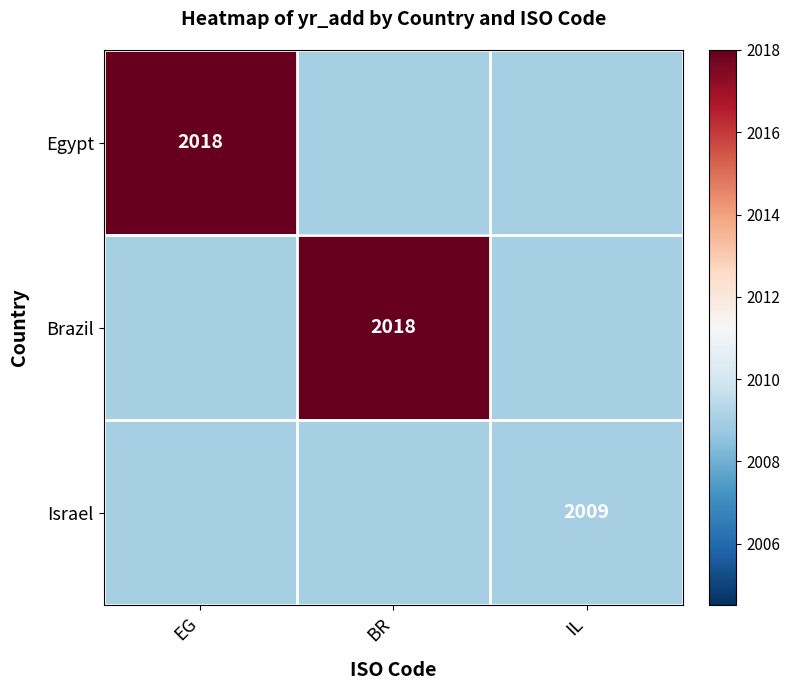

At how many categories does at least one series exceed 2011?

2